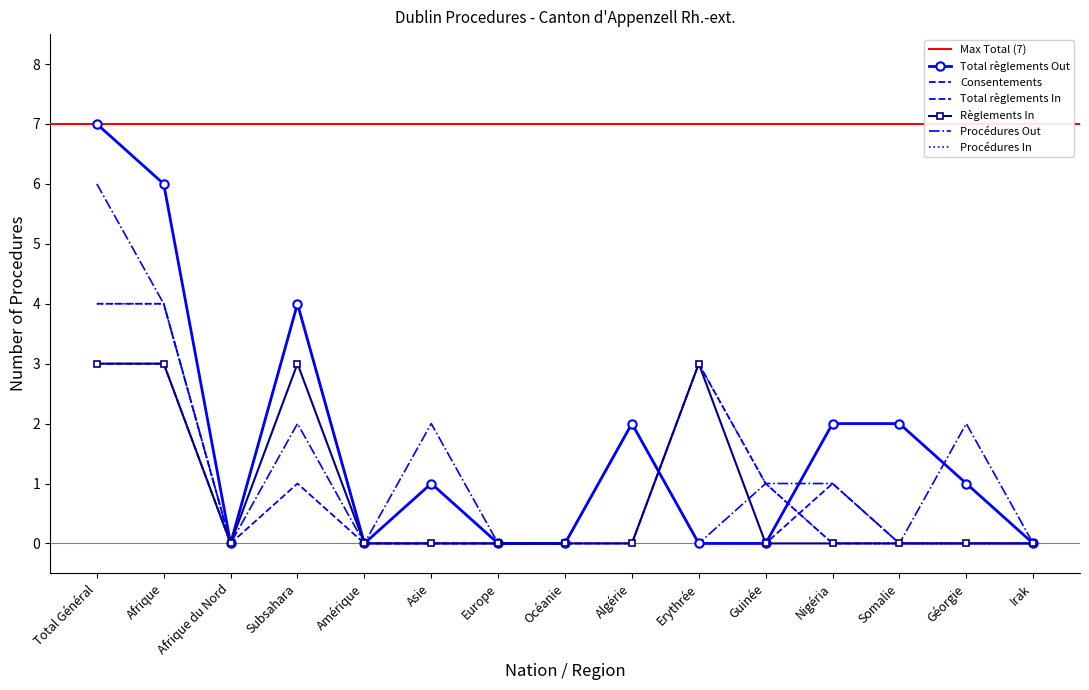

True or false: Procédures Out and Total règlements In cross at least once.

True